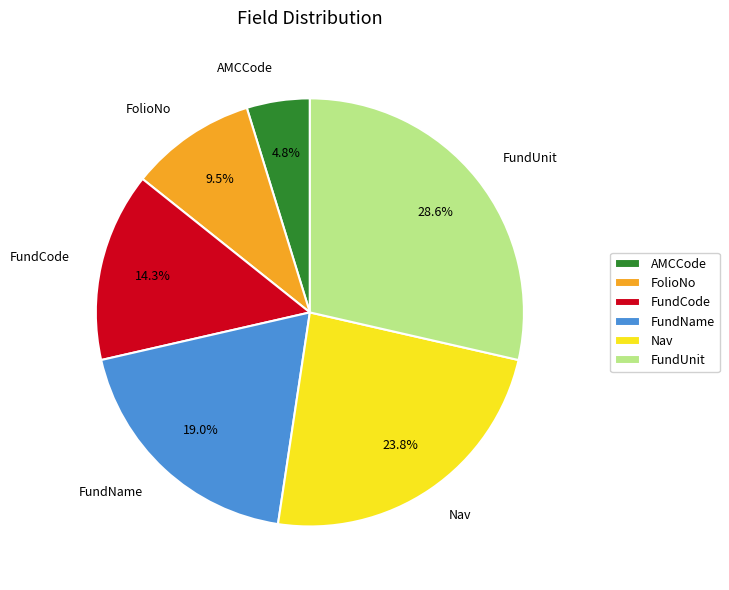

How many segments does this pie chart have?

6